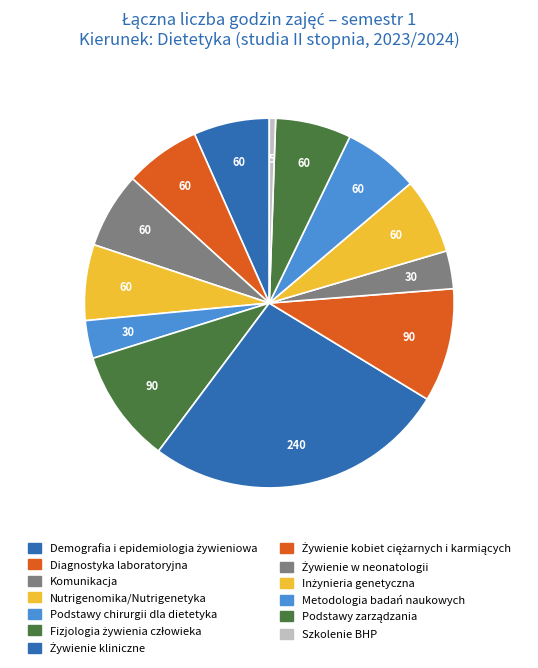

Is there a majority slice in this chart?

No